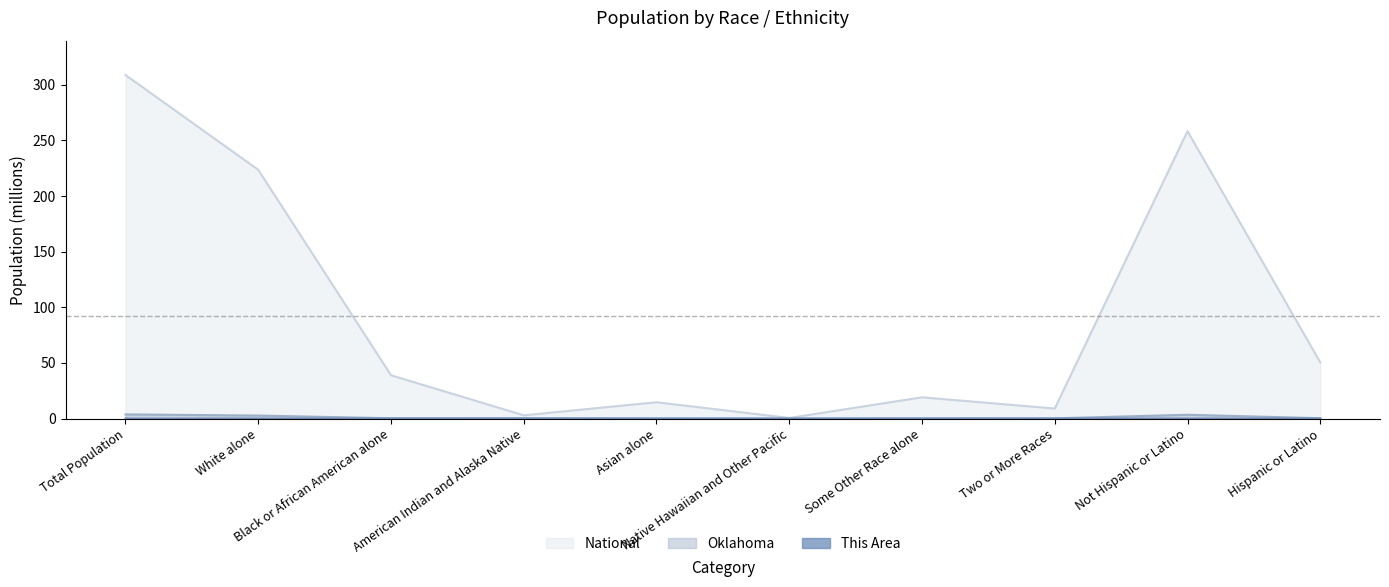

True or false: This Area and Oklahoma cross at least once.

False